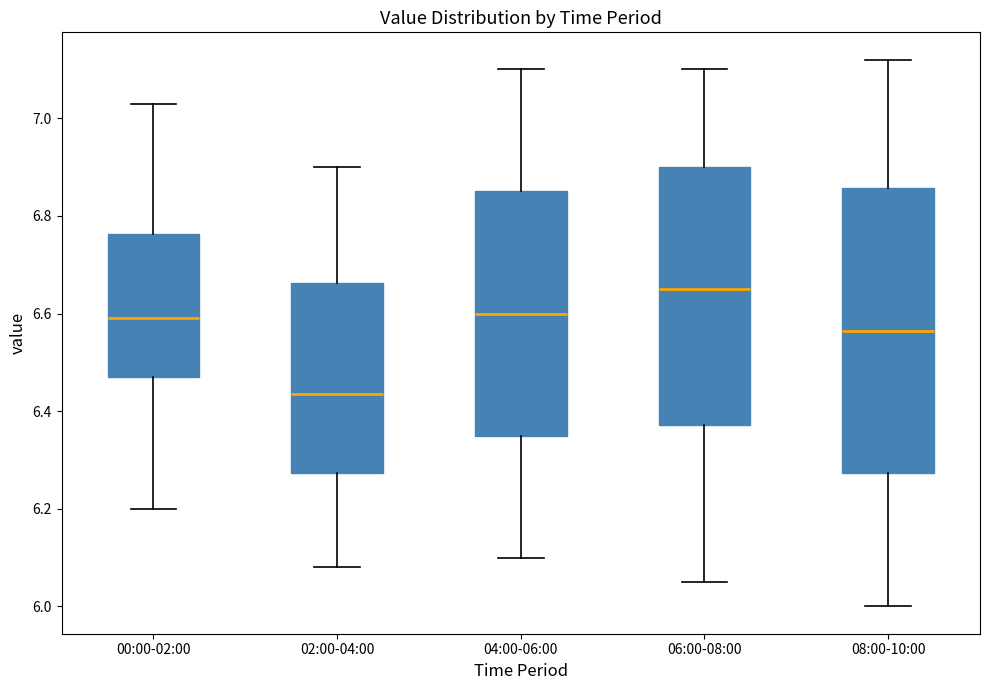

Where does the lower whisker of the box for 06:00-08:00 end on the y-axis? The values are not printed on the chart, so give them approximately, as read against the axis.

6.06